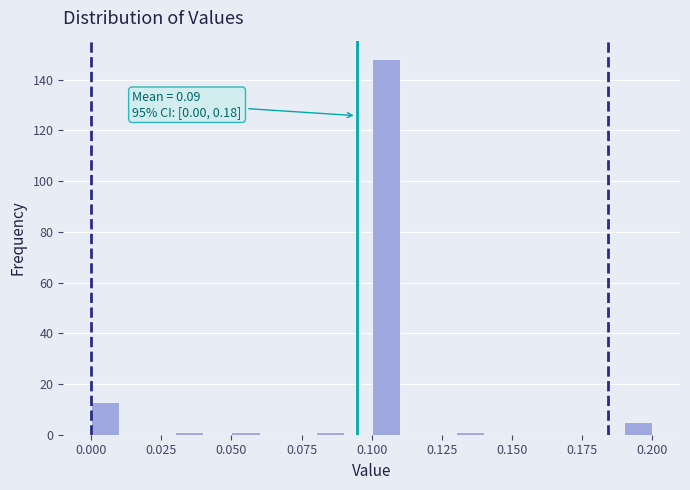

Read against the x-axis, roughly where is the centre of the tallest bar?

0.105